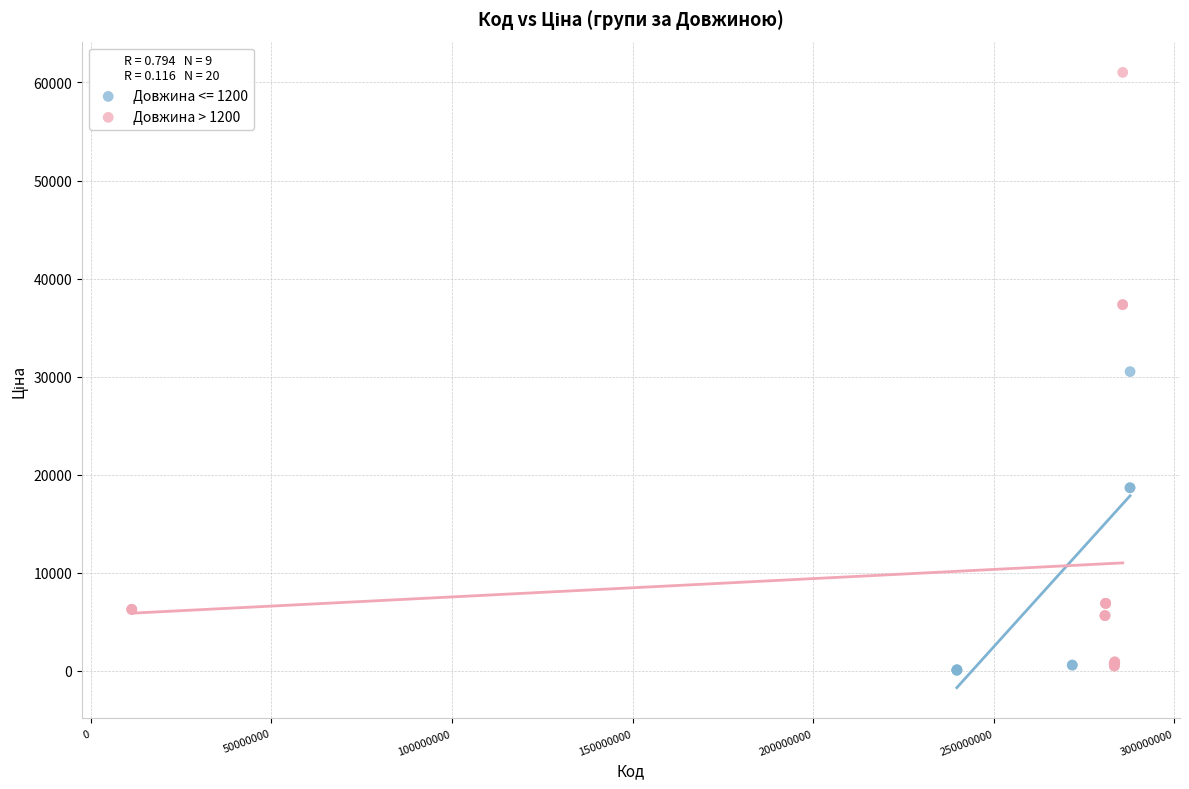

Which series has the widest spread of Y values?

Довжина > 1200